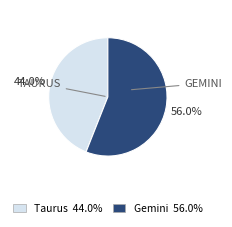

To the nearest percent, what is the combined percentage of Gemini and Taurus?

100%